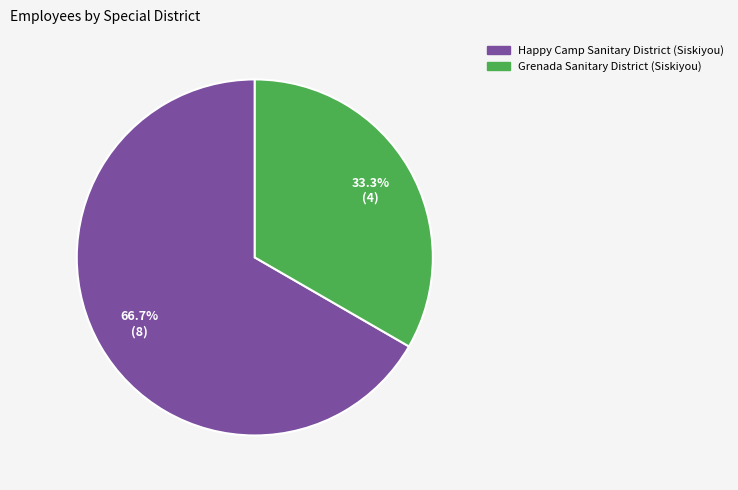

True or false: Grenada Sanitary District (Siskiyou) accounts for 23% of the total.

False